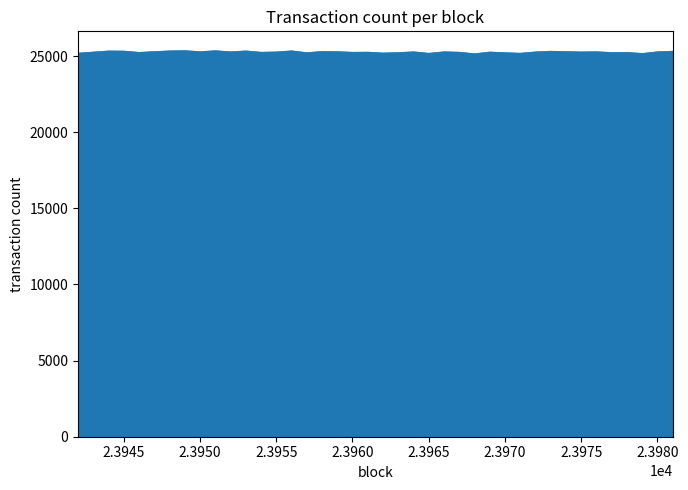

What is the smallest value displayed?

25156